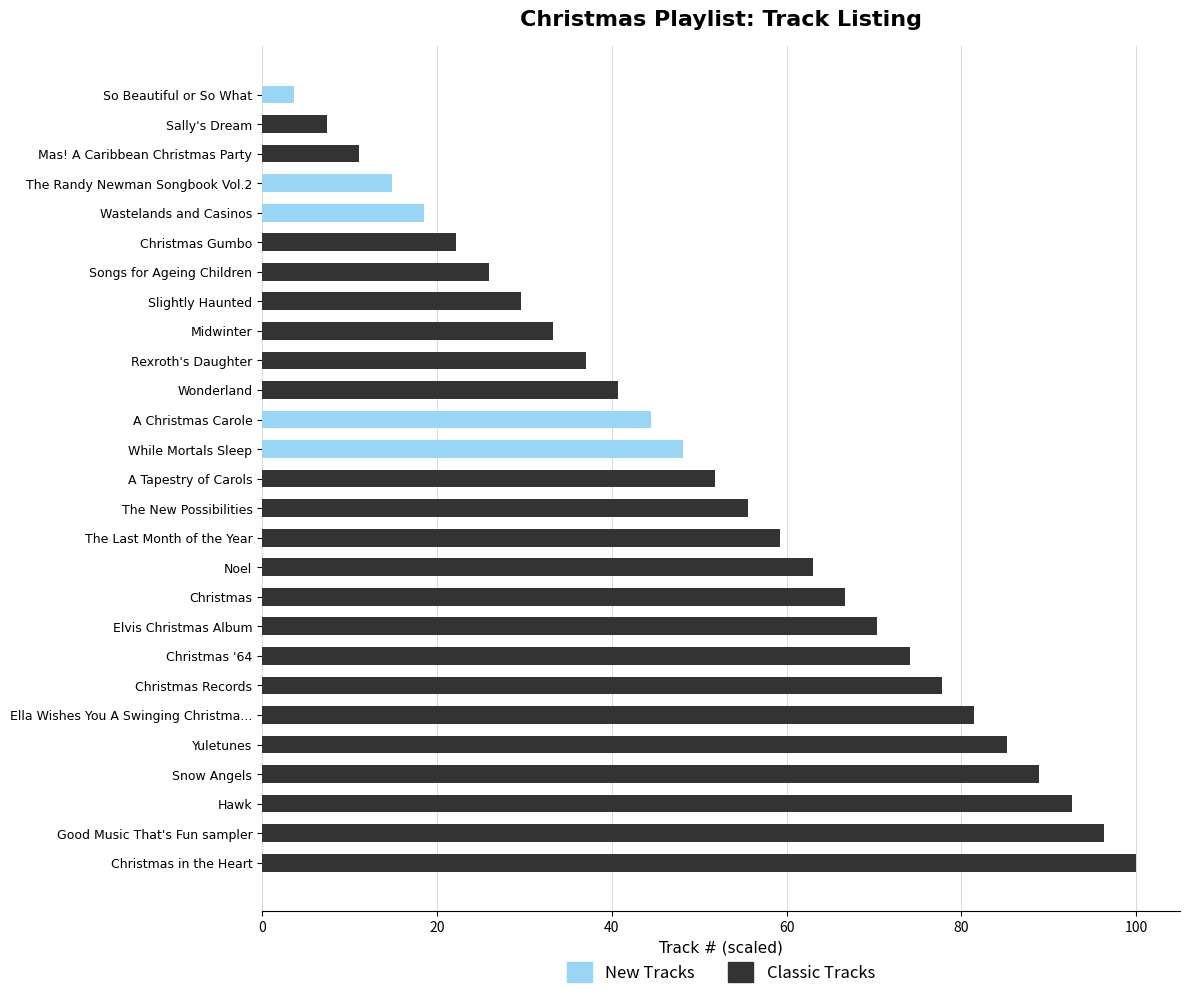

What is the sum of the New Tracks values at Mas! A Caribbean Christmas Party and The Randy Newman Songbook Vol.2?

14.8